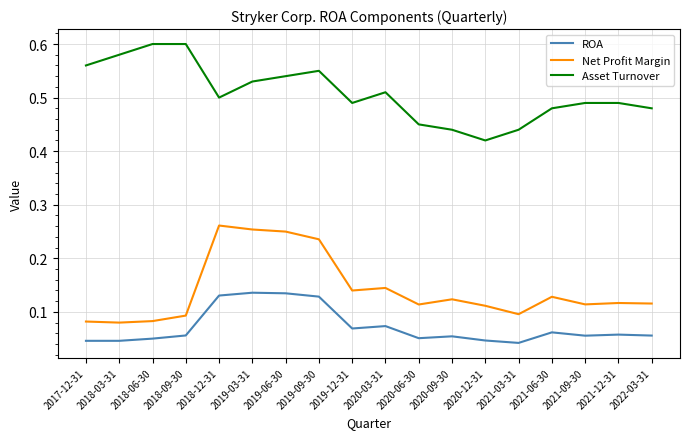

At 2021-09-30, list the series in order from largest to smallest.

Asset Turnover, Net Profit Margin, ROA